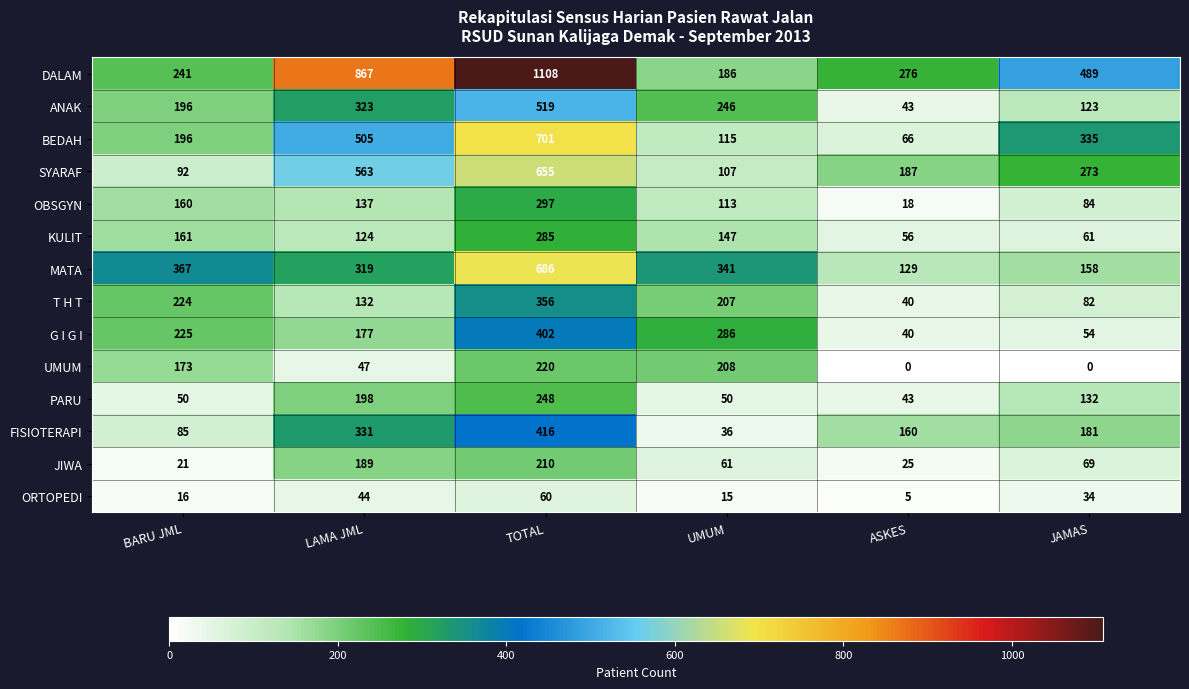

True or false: BEDAH has a value of 79 at UMUM.

False